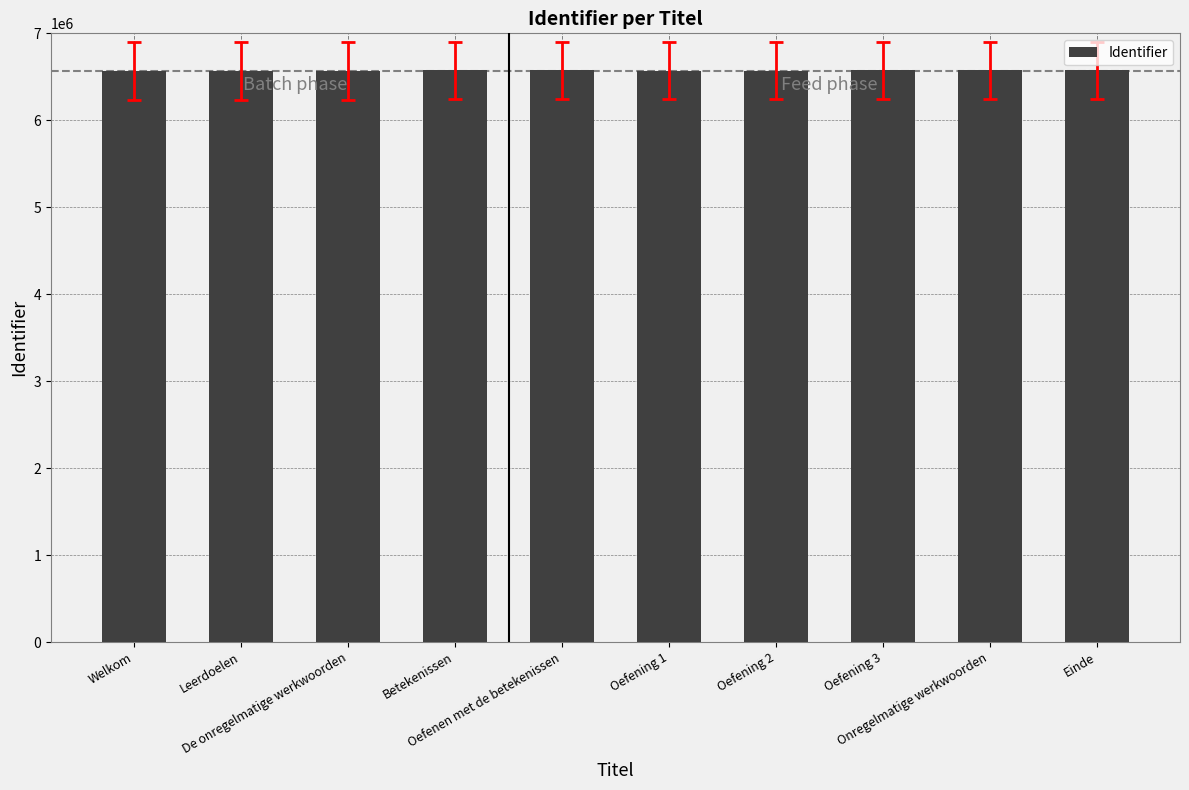

What is the sum of all values?

65710511